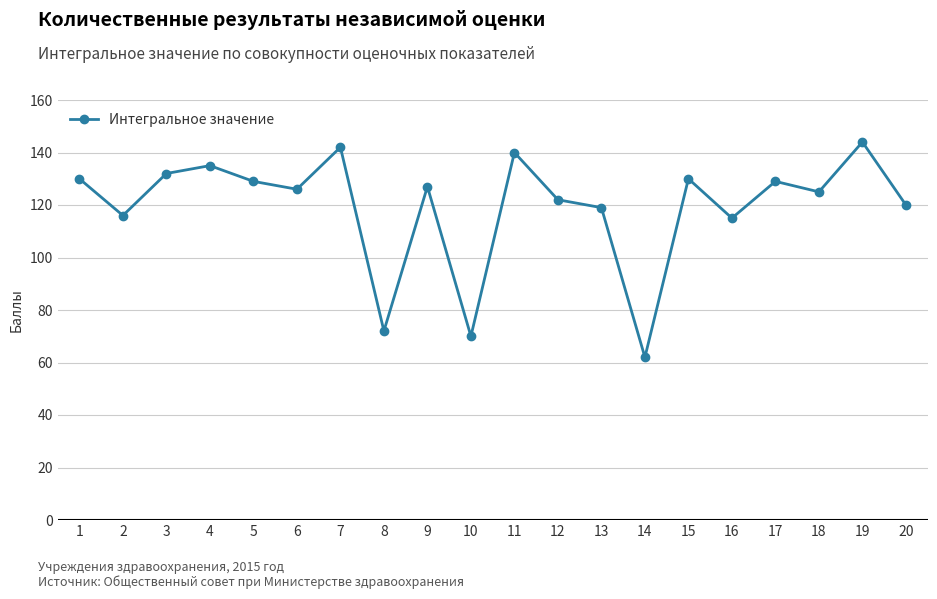

Is it true that the value at 1 is 130?

True